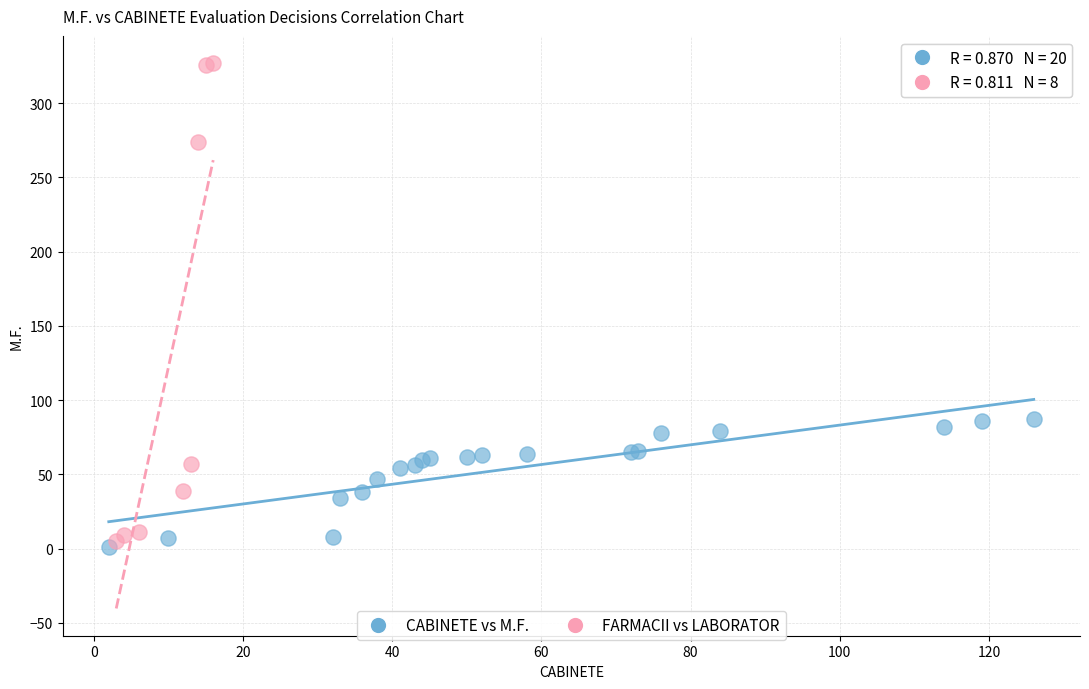

Which series has the widest spread of Y values?

FARMACII vs LABORATOR